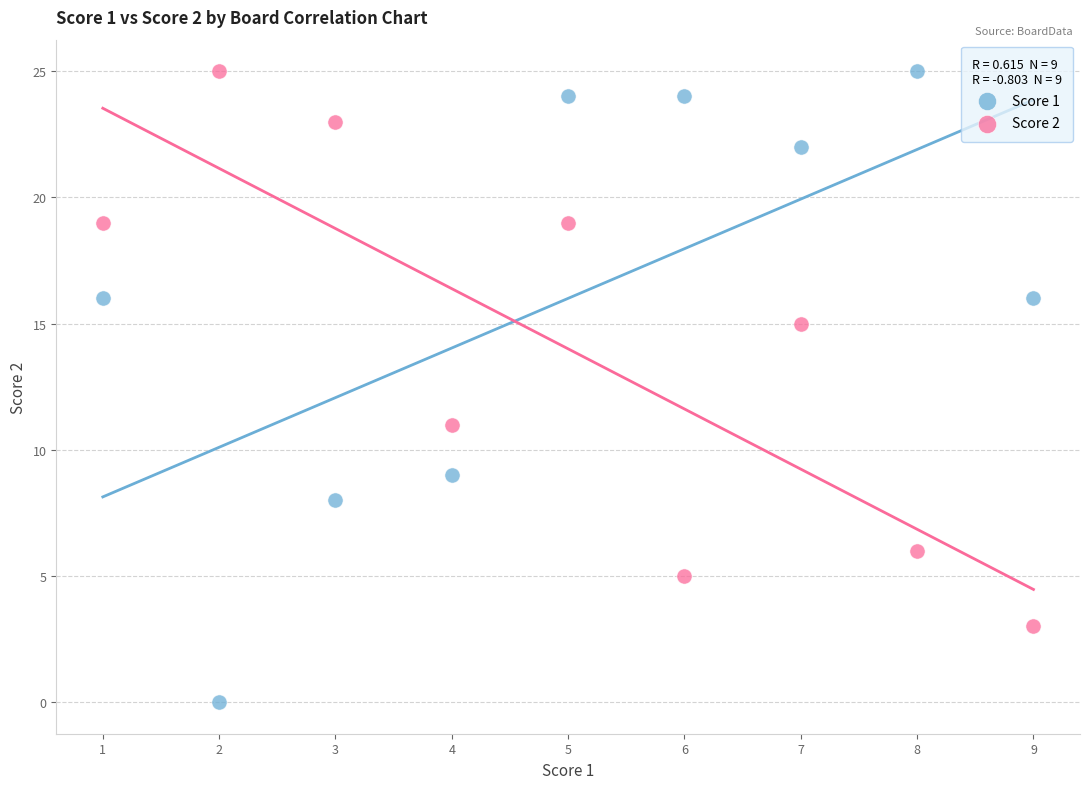

Which series has the largest Y range (max minus min)?

Score 1